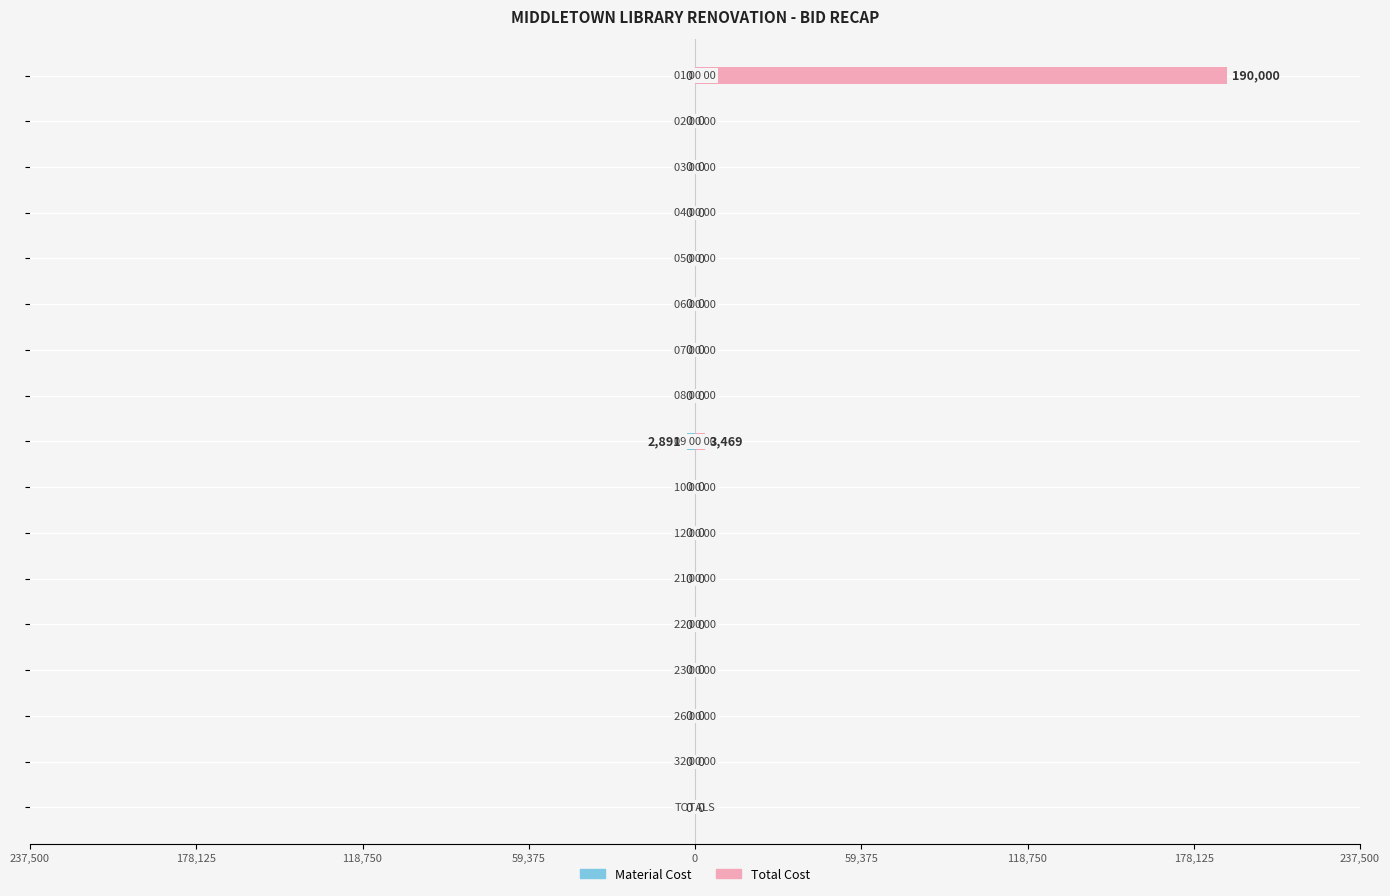

The value of Material Cost at 10 is 1983.1. True or false?

False